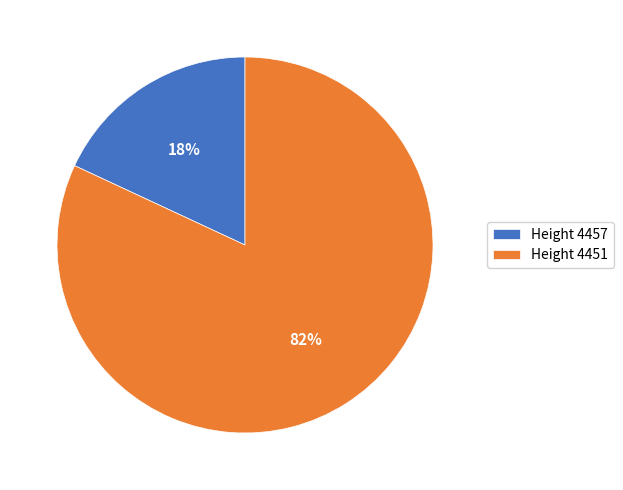

To the nearest percent, what portion does Height 4451 represent?

82%